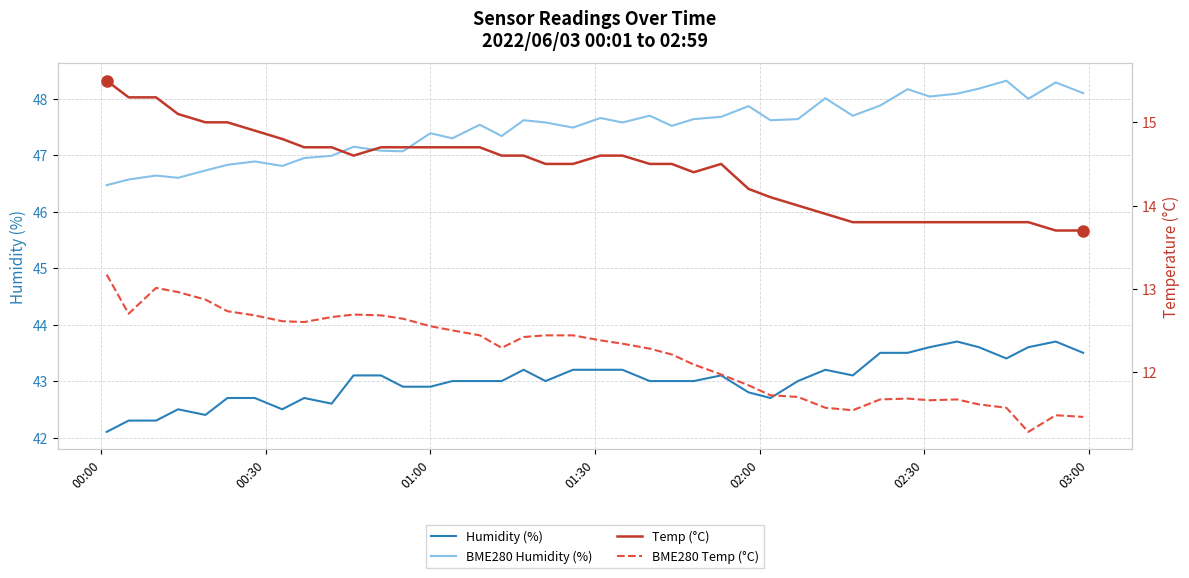

Which series has the widest spread of values?

BME280 Temp (°C)